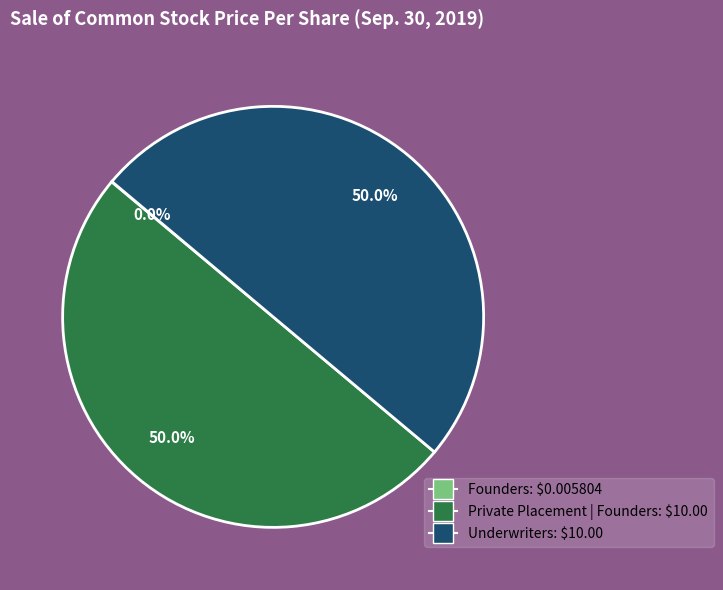

What is the largest slice in the pie chart?

Private Placement | Founders (Sale of common stock price per share)